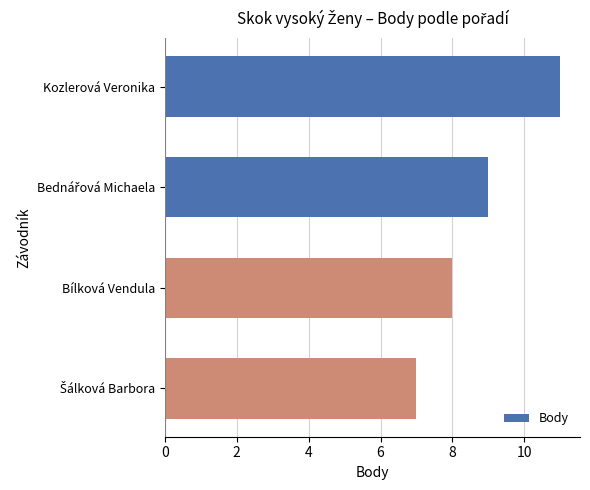

What is the average value?

9